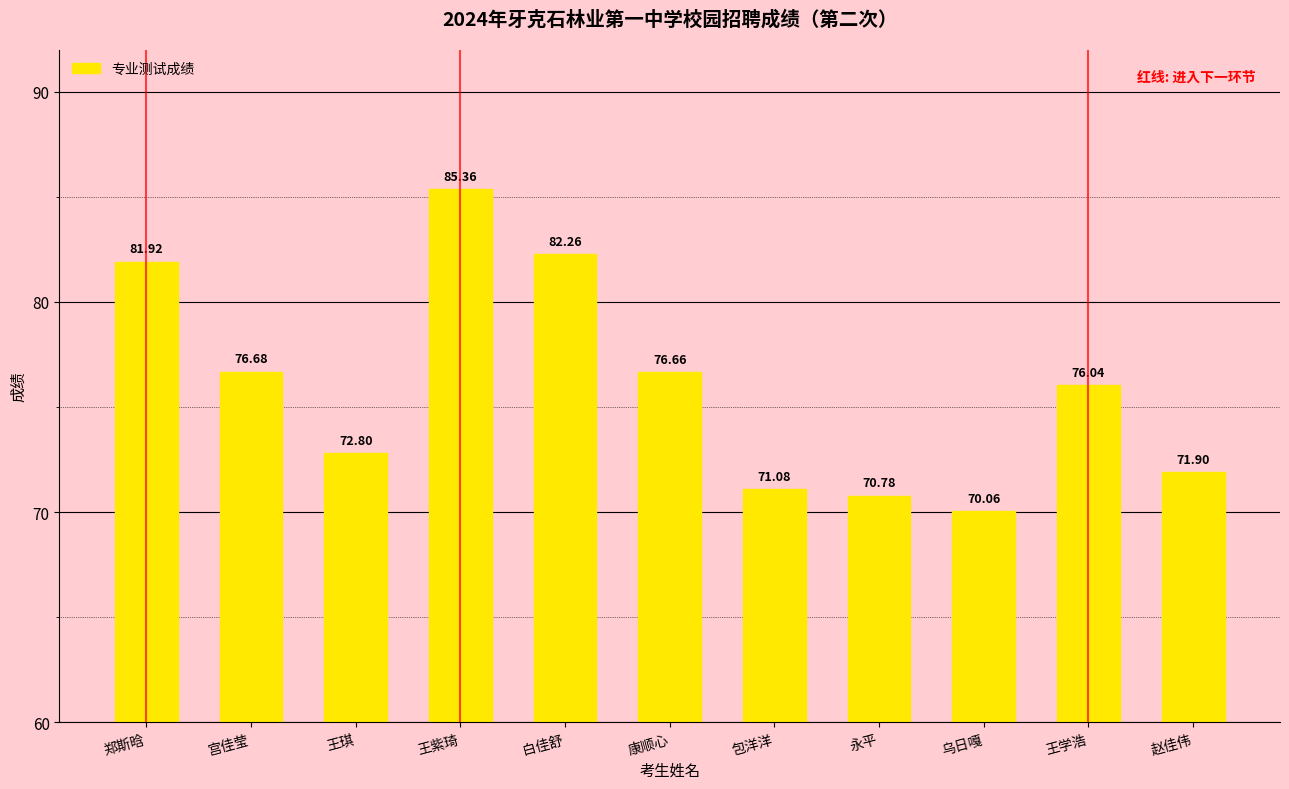

Which has a higher value, 白佳舒 or 乌日嘎?

白佳舒